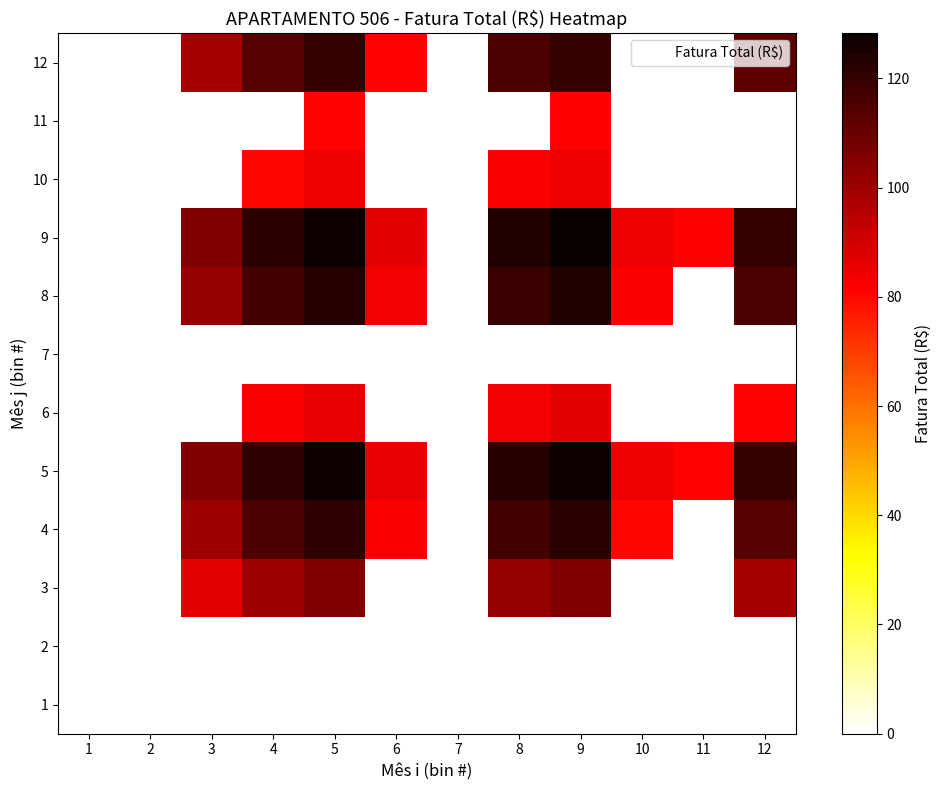

List the labels in order of 3 value, largest first.

1, 2, 5, 6, 7, 9, 8, 4, 3, 10, 11, 12